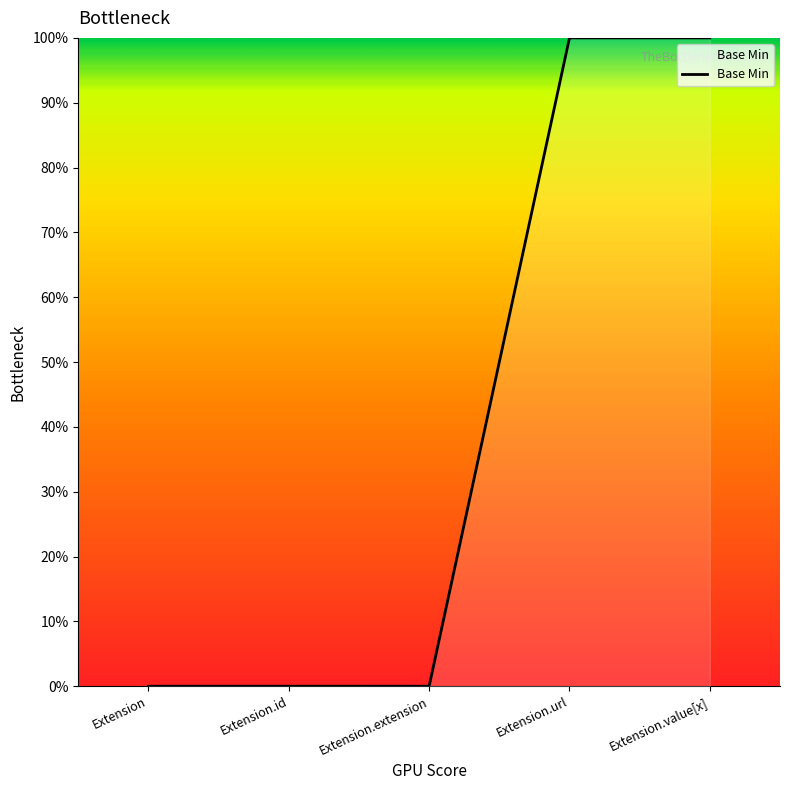

What is the maximum value shown in the chart?

1